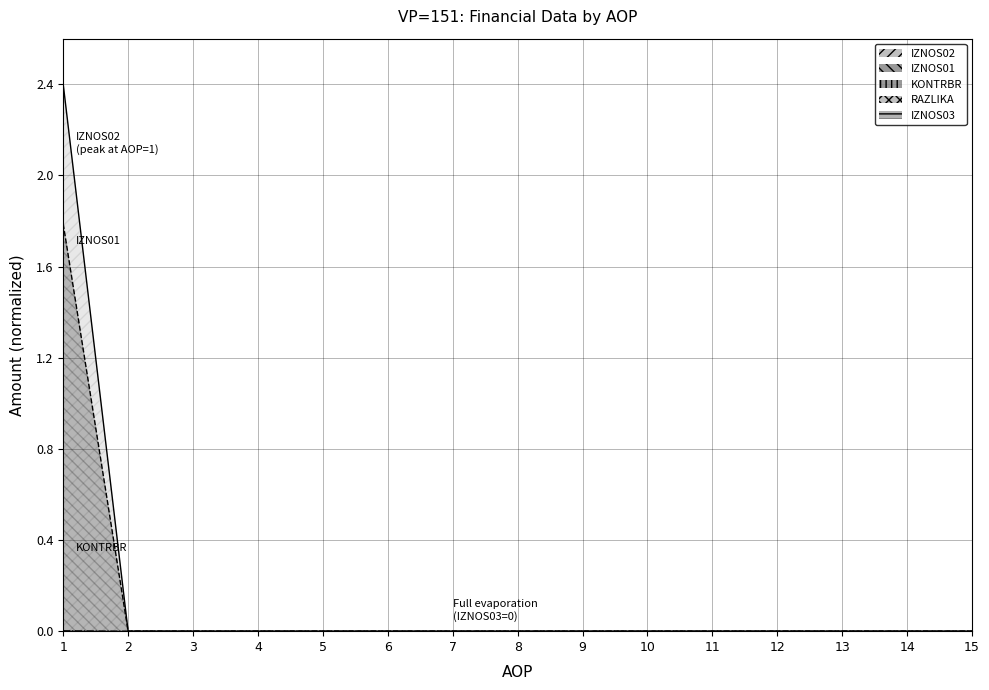

How many values in KONTRBR are above zero?

1